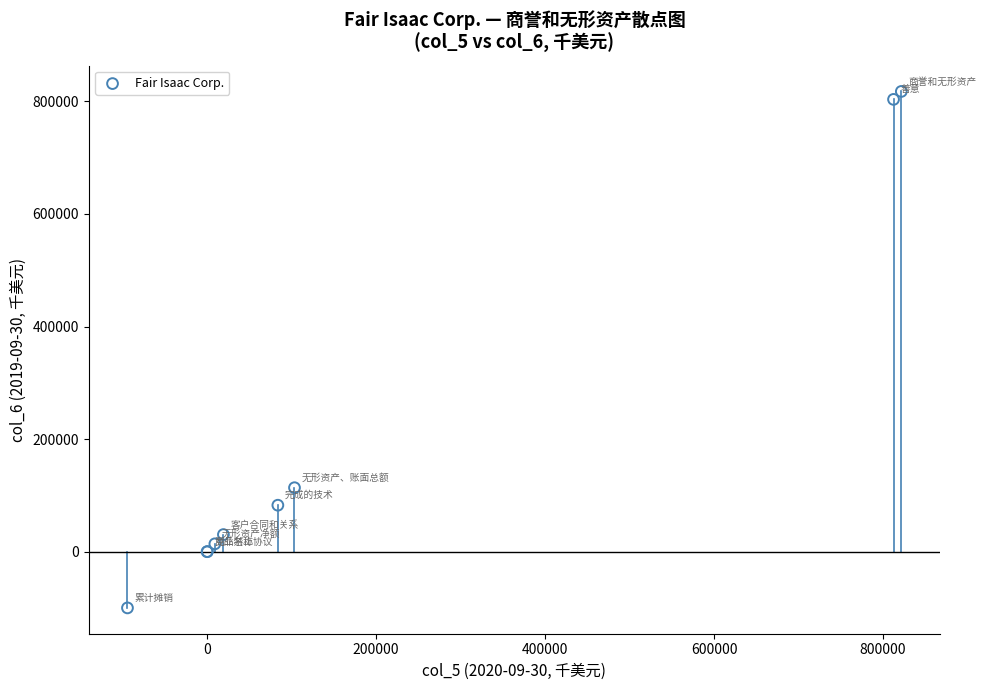

What Y value in the scatter plot is closest to 359006?

113807